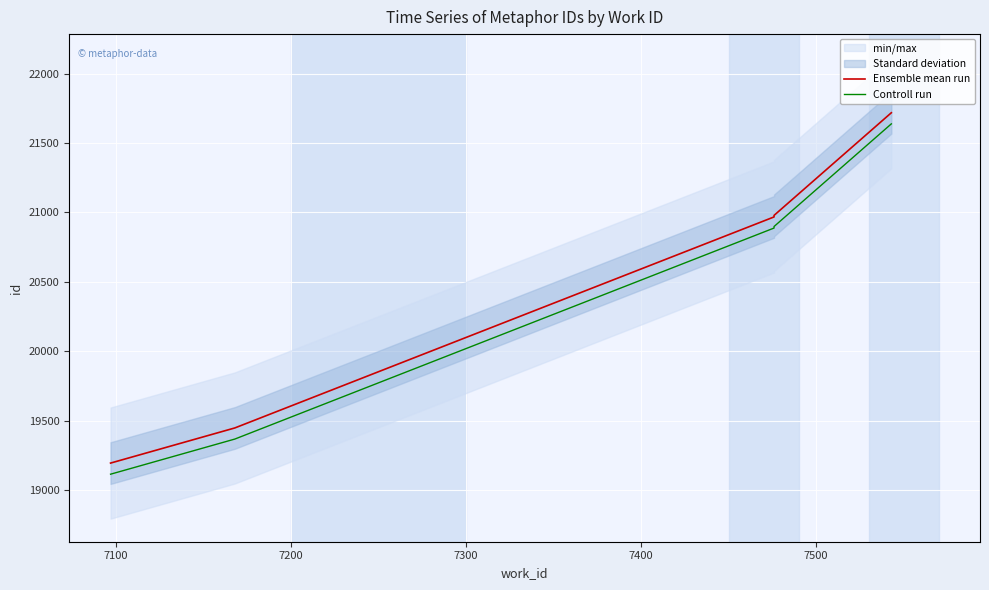

True or false: Ensemble mean run and Controll run intersect in this chart.

False